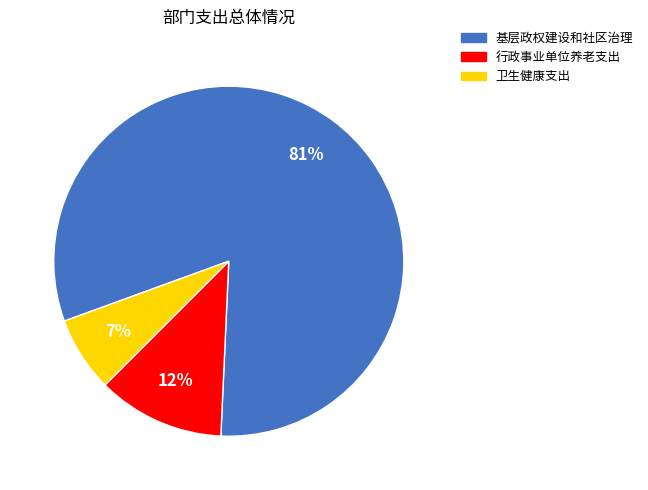

To the nearest percent, what is the combined percentage of 卫生健康支出 and 基层政权建设和社区治理?

88%